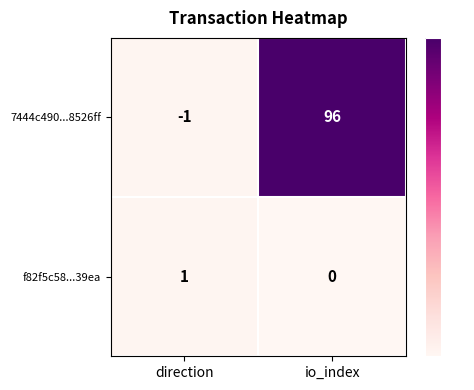

Is it true that f82f5c58...39ea equals 0 at io_index?

True